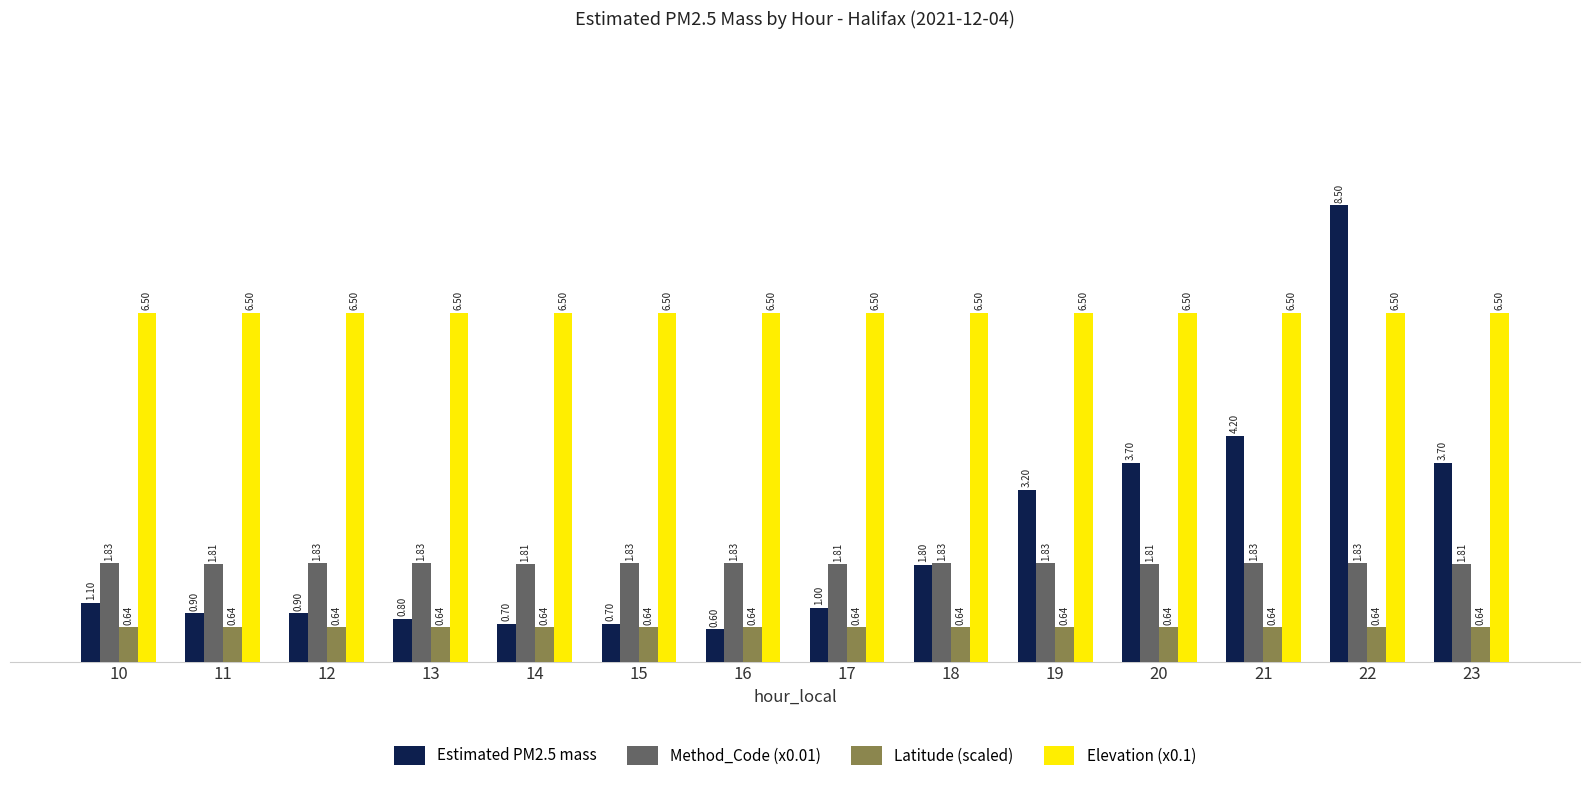

The Elevation (x0.1) series shows 6.5 at 15. True or false?

True